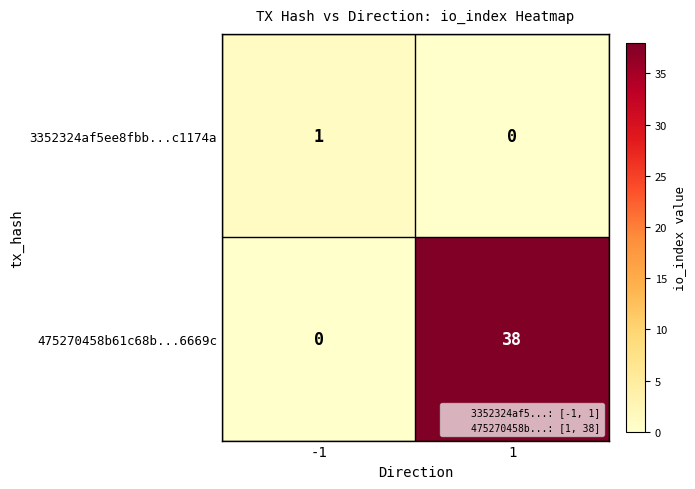

Which series has the largest range (max minus min)?

475270458b61c68b...6669c